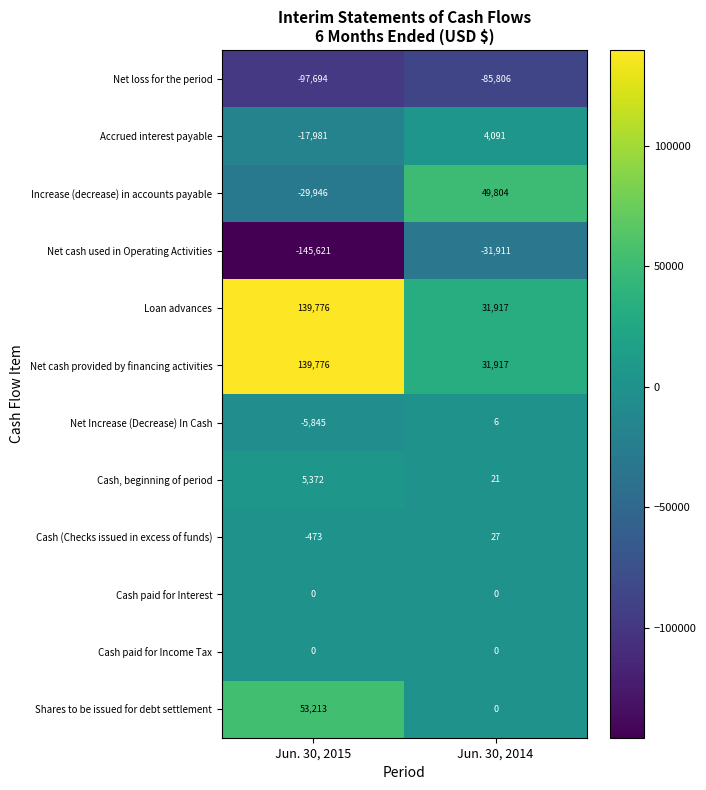

The Net Increase (Decrease) In Cash series shows -1951 at Jun. 30, 2015. True or false?

False